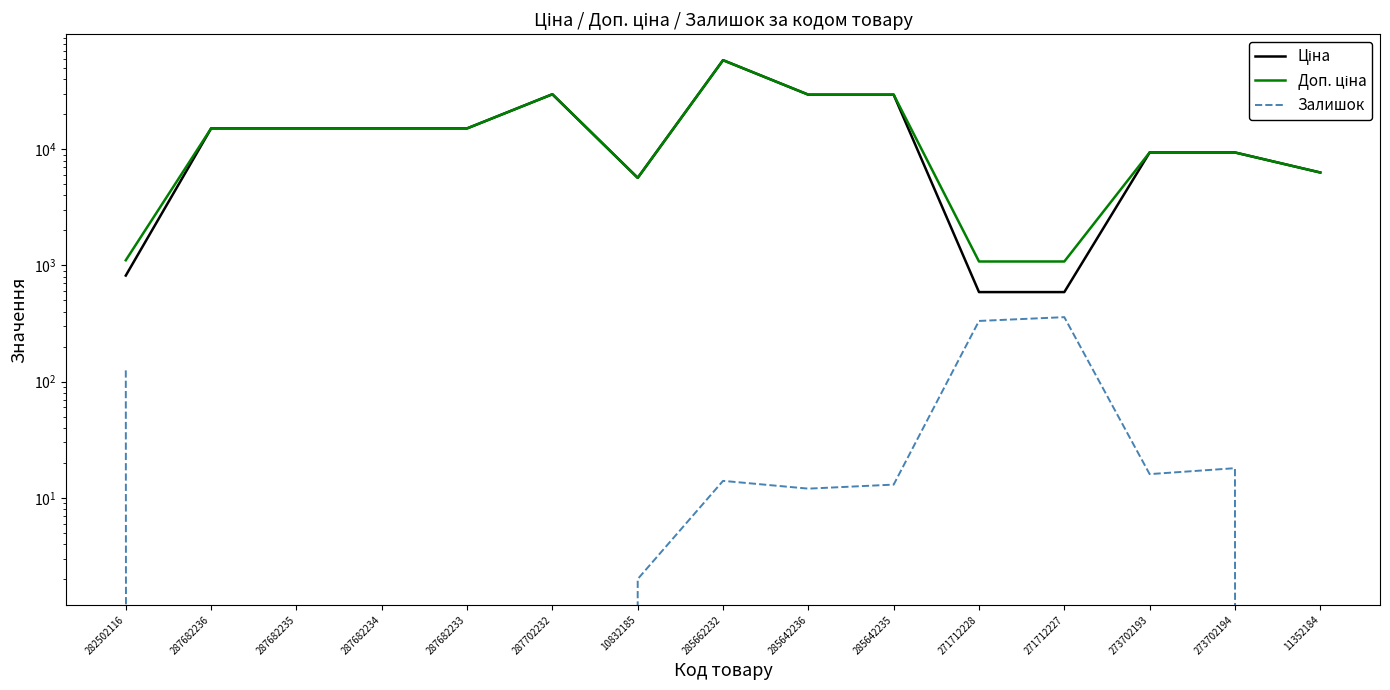

Rank the series by their maximum value, from lowest to highest.

Залишок, Ціна, Доп. ціна